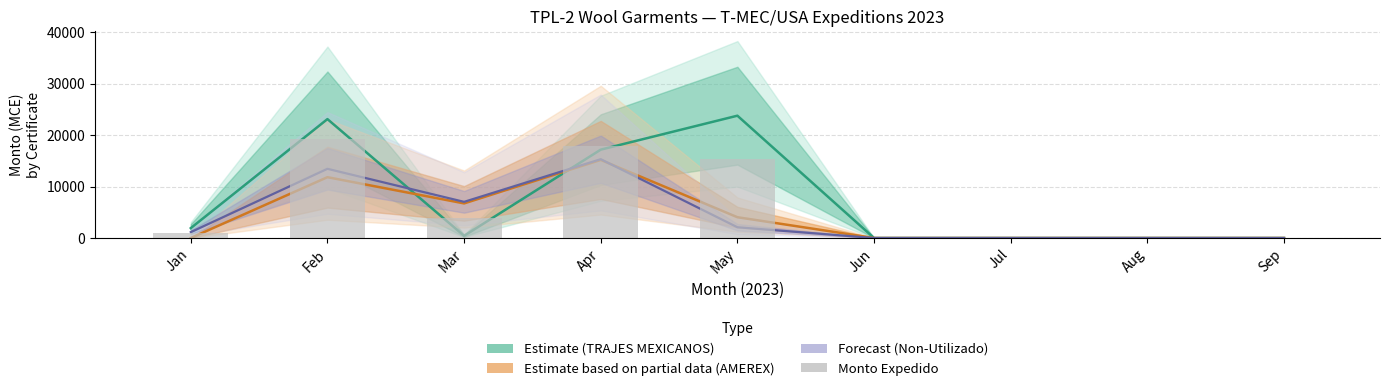

List the labels in order of value, smallest first.

Jun, Jul, Aug, Sep, Jan, Mar, May, Apr, Feb